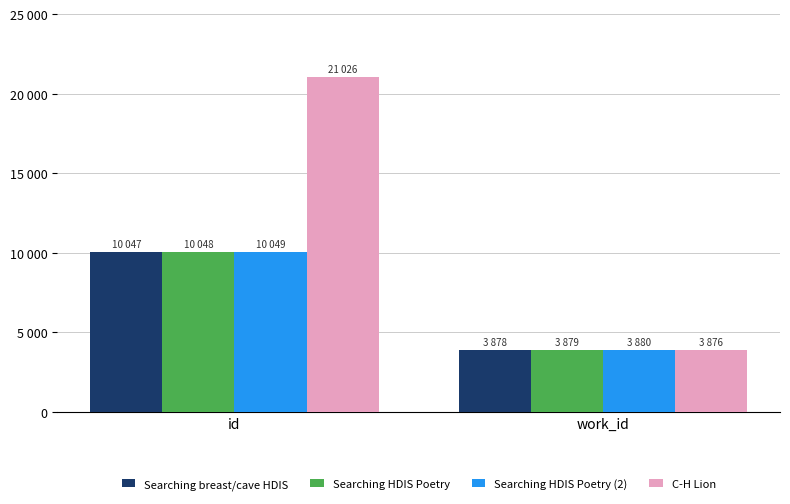

What are all the series names shown in the legend?

Searching breast/cave HDIS, Searching HDIS Poetry, Searching HDIS Poetry (2), C-H Lion